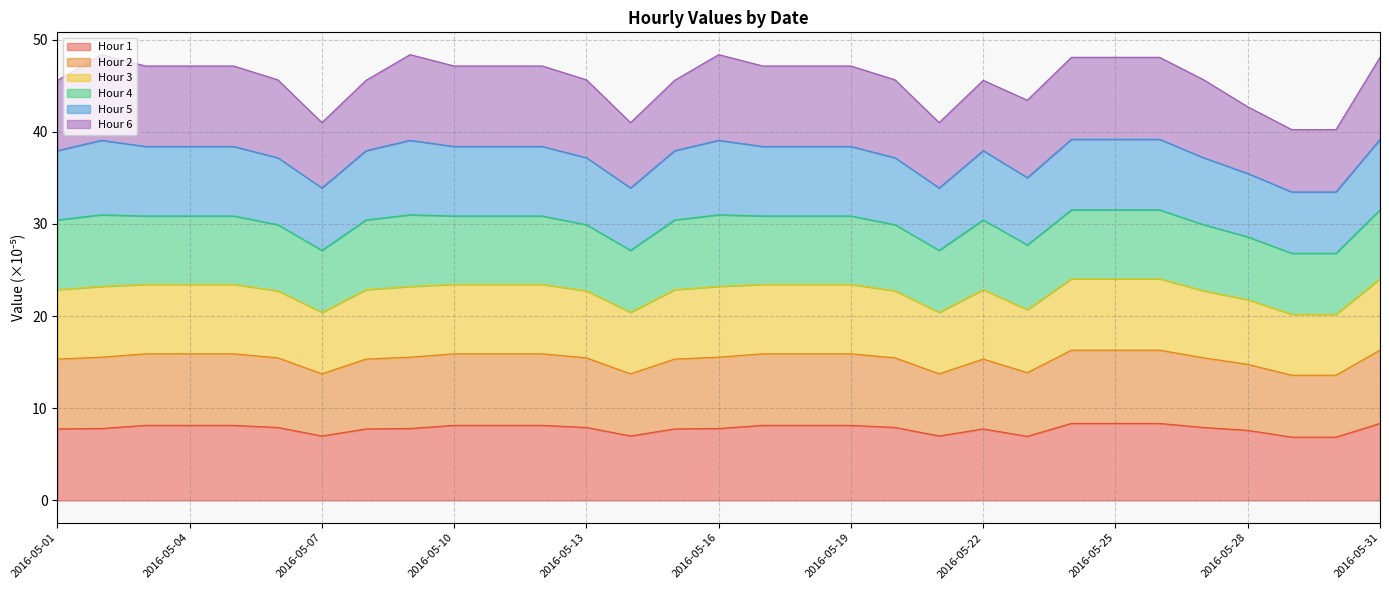

What is the difference between the highest and lowest values at 2016-05-29?

26.6